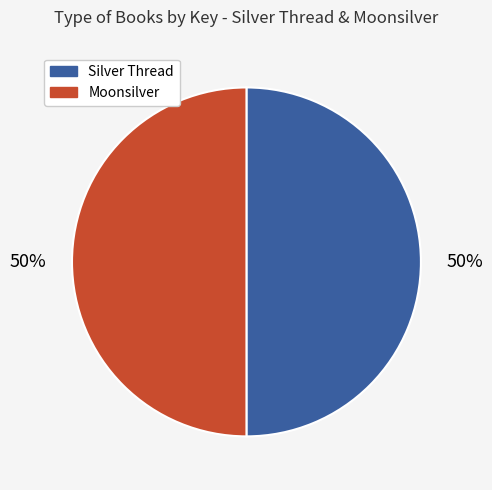

What percentage is the Silver Thread slice, to the nearest percent?

50%